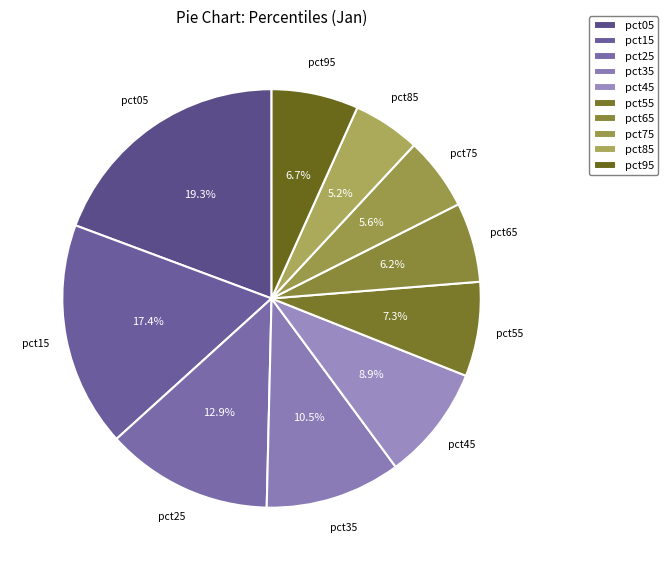

To the nearest percent, what is the combined percentage of pct15 and pct75?

23%